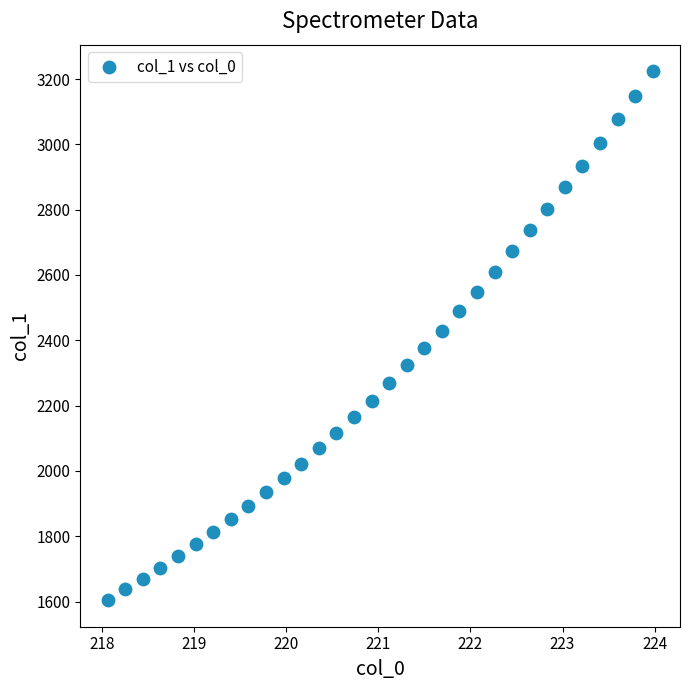

What is the range of X values (max minus min)?

5.9